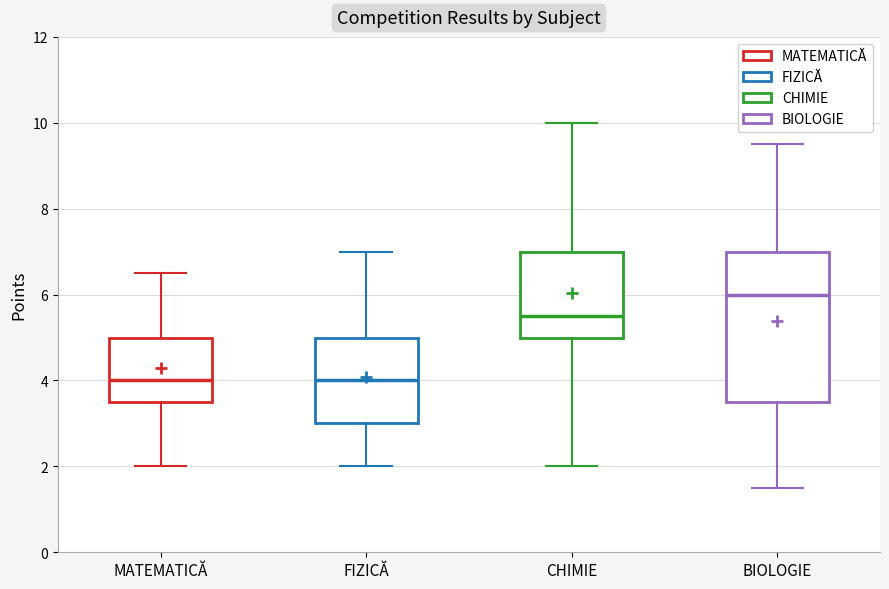

Reading left to right, read every box against the y-axis: the position of its median line, the range the box covers, and the ends of its whiskers. The values are not printed on the chart, so give them approximately, as read against the axis.

MATEMATICĂ: median 4.0, box 3.6 to 5.0, whiskers 2.0 to 6.6
FIZICĂ: median 4.0, box 3.0 to 5.0, whiskers 2.0 to 7.0
CHIMIE: median 5.6, box 5.0 to 7.0, whiskers 2.0 to 10.0
BIOLOGIE: median 6.0, box 3.6 to 7.0, whiskers 1.6 to 9.6